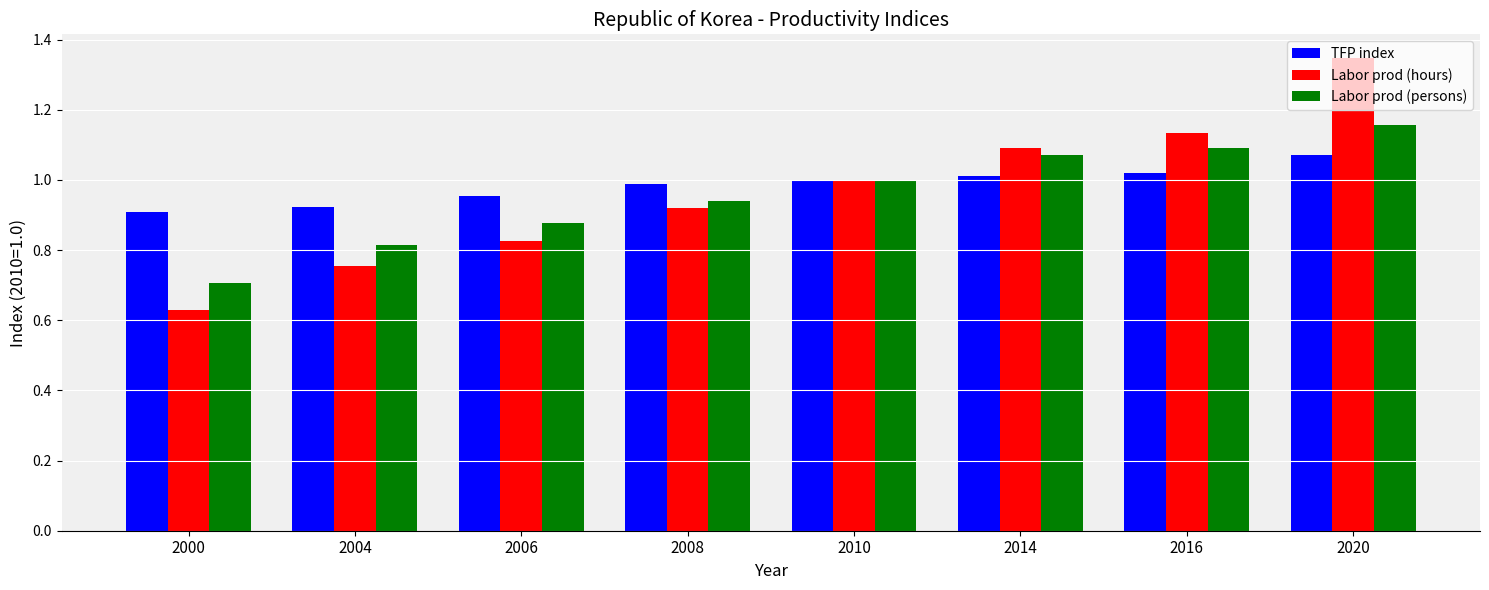

True or false: Labor prod (hours) has a value of 0.7 at 2020.

False